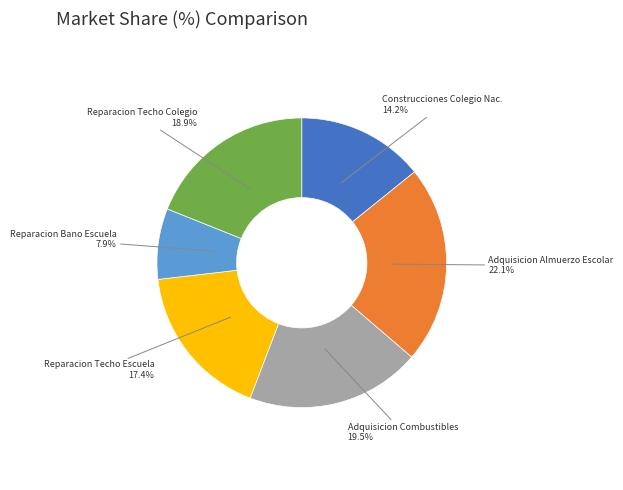

Which category has the biggest portion of the pie?

Adquisicion Almuerzo Escolar